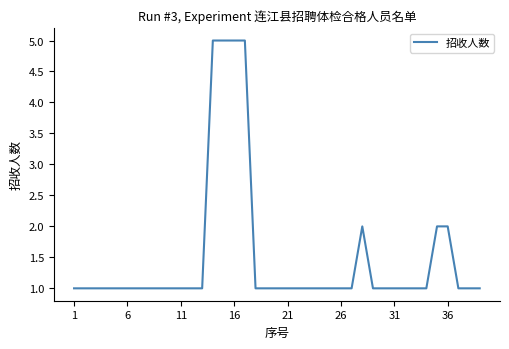

What is the greatest value displayed?

5